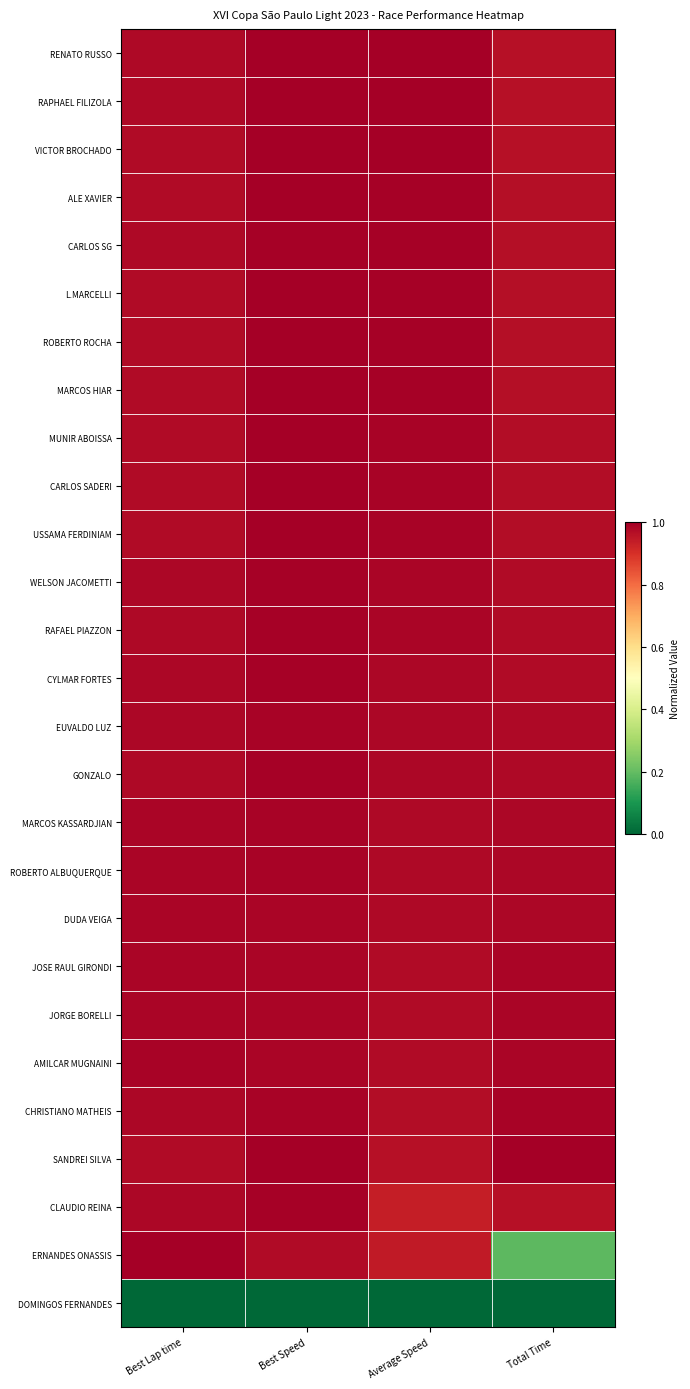

At Best Speed, list the series in order from largest to smallest.

ALE XAVIER, MARCOS HIAR, SANDREI SILVA, L.MARCELLI, ROBERTO ROCHA, VICTOR BROCHADO, MUNIR ABOISSA, USSAMA FERDINIAM, CARLOS SADERI, RAPHAEL FILIZOLA, RENATO RUSSO, GONZALO, CARLOS SG, RAFAEL PIAZZON, WELSON JACOMETTI, CLAUDIO REINA, CYLMAR FORTES, EUVALDO LUZ, CHRISTIANO MATHEIS, MARCOS KASSARDJIAN, ROBERTO ALBUQUERQUE, JORGE BORELLI, JOSE RAUL GIRONDI, DUDA VEIGA, AMILCAR MUGNAINI, ERNANDES ONASSIS, DOMINGOS FERNANDES